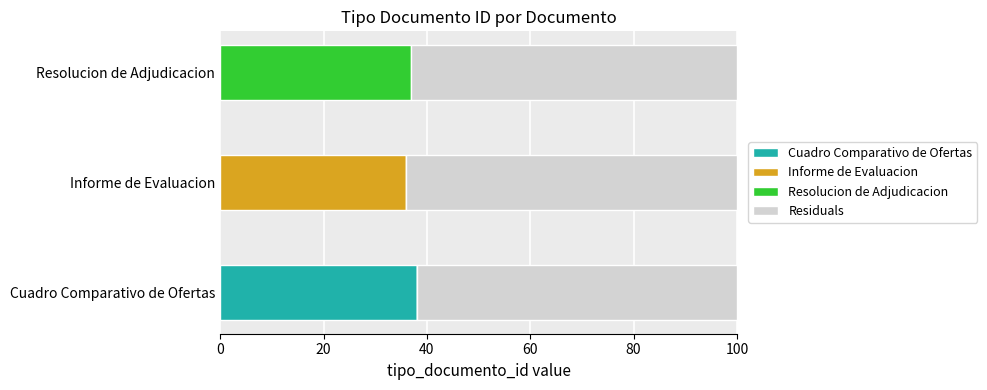

True or false: Cuadro Comparativo de Ofertas has a value of 58 at Cuadro Comparativo de Ofertas.

False